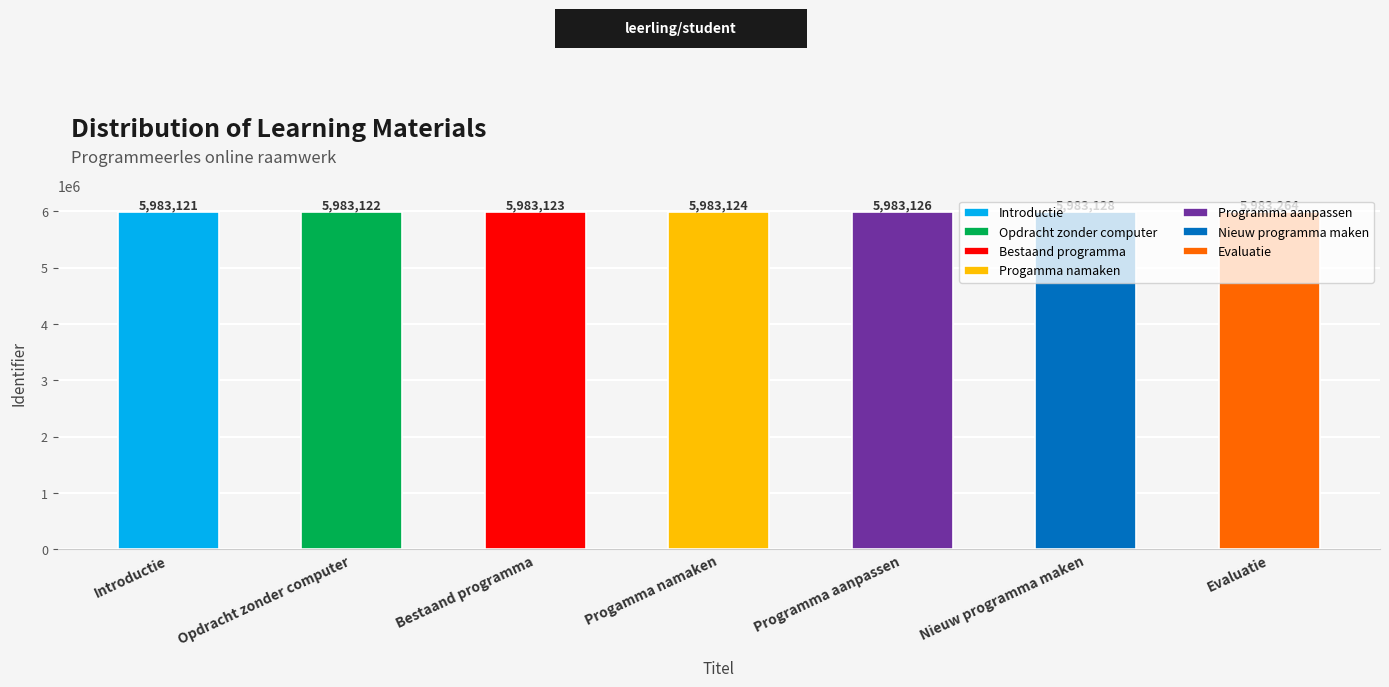

List the labels in order of value, smallest first.

Introductie, Opdracht zonder computer, Bestaand programma, Progamma namaken, Programma aanpassen, Nieuw programma maken, Evaluatie